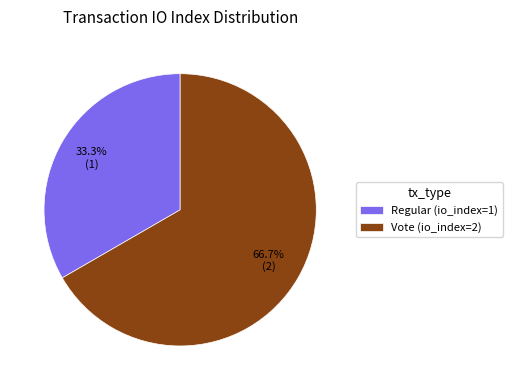

Is it true that Vote (io_index=2) is 67% of the pie?

True